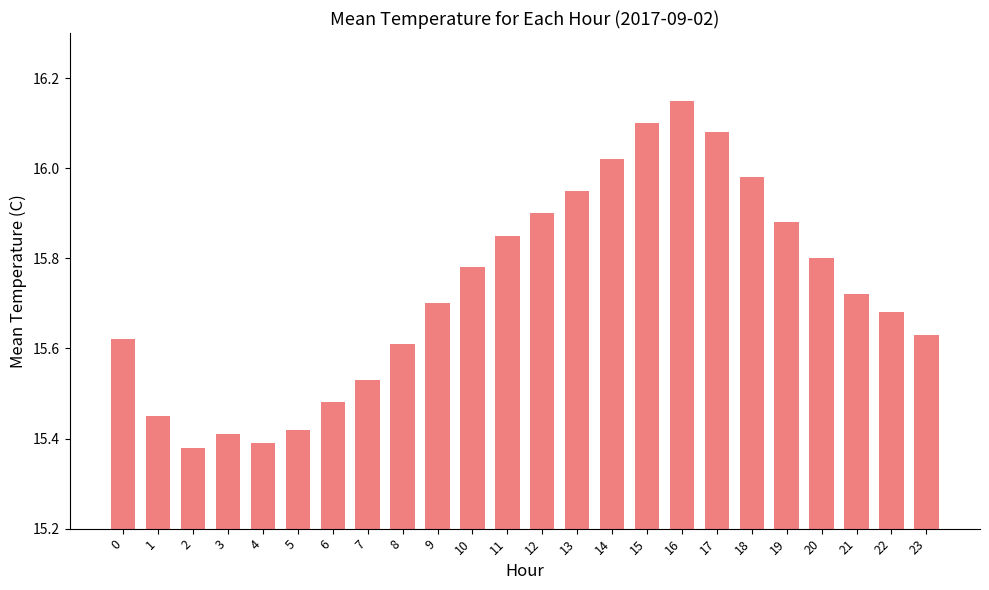

What is the sum of all values?

377.5